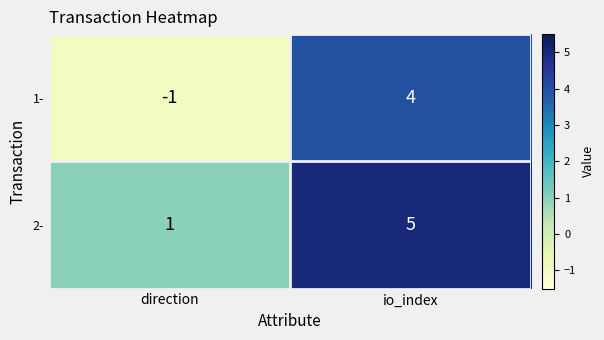

Reading right to left, transcribe all the data shown in this chart.

1-: 4	-1
2-: 5	1